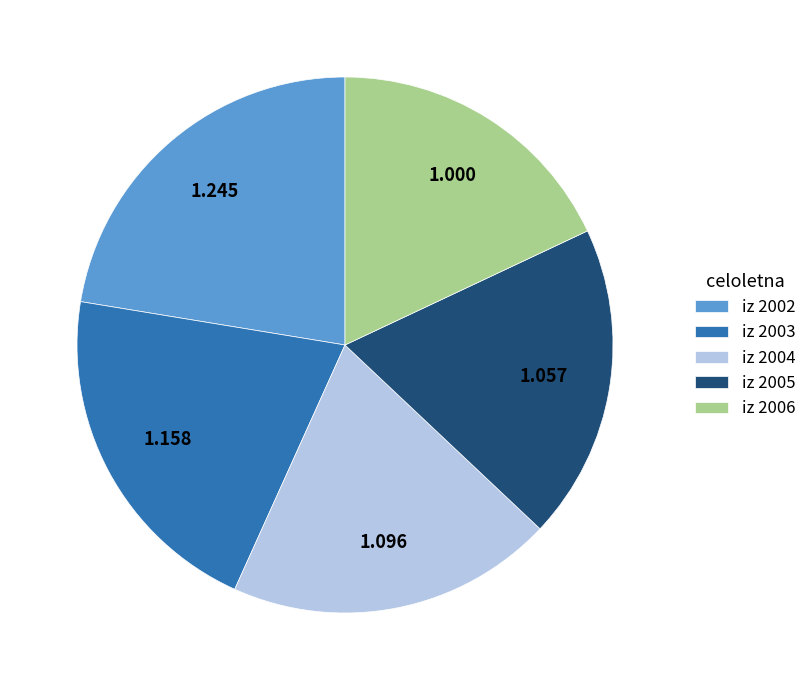

Is there a majority slice in this chart?

No